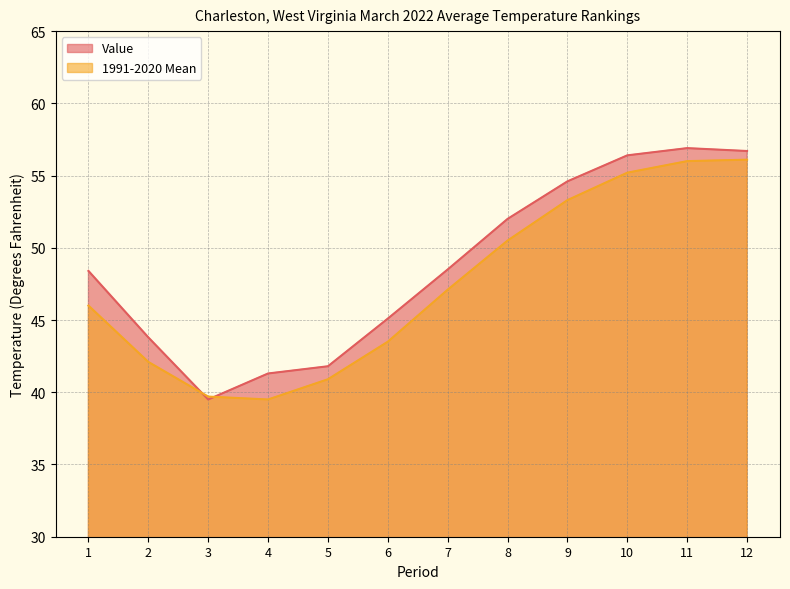

Read the 1991-2020 Mean value at 8.

50.5